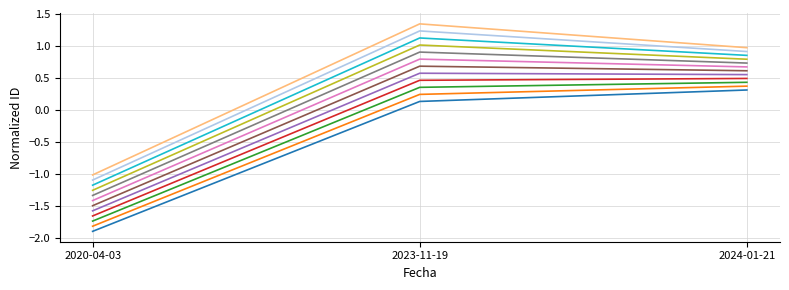

How many series are shown in this chart?

12